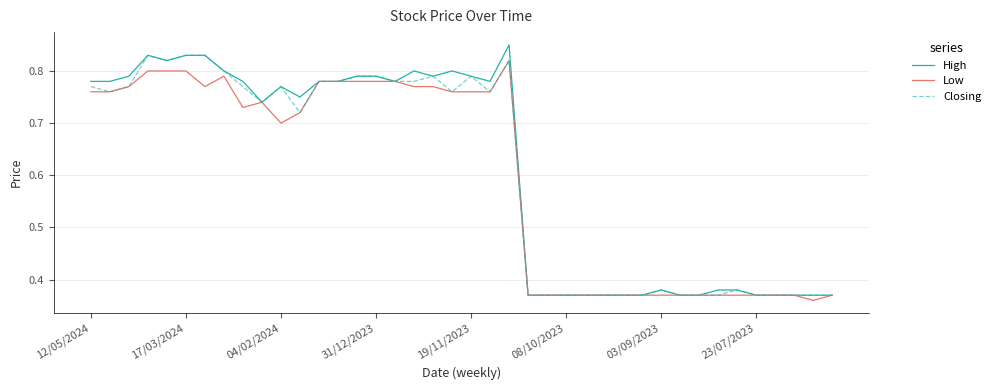

Which series has the widest spread of values?

High